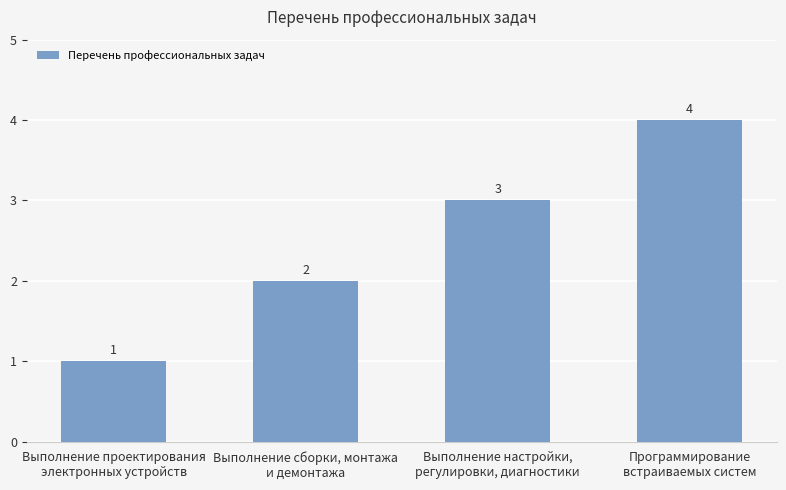

Does the chart contain stacked bars?

No